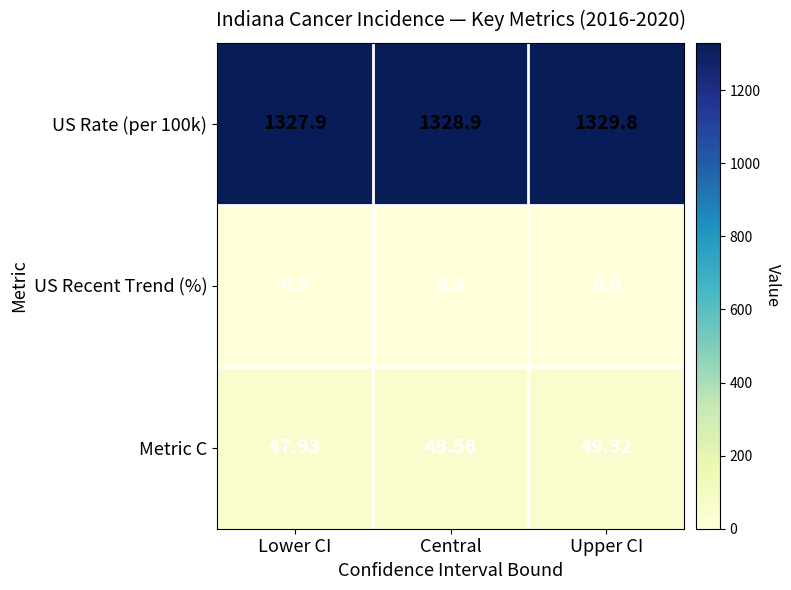

At which category is the sum across all series the highest?

Upper CI